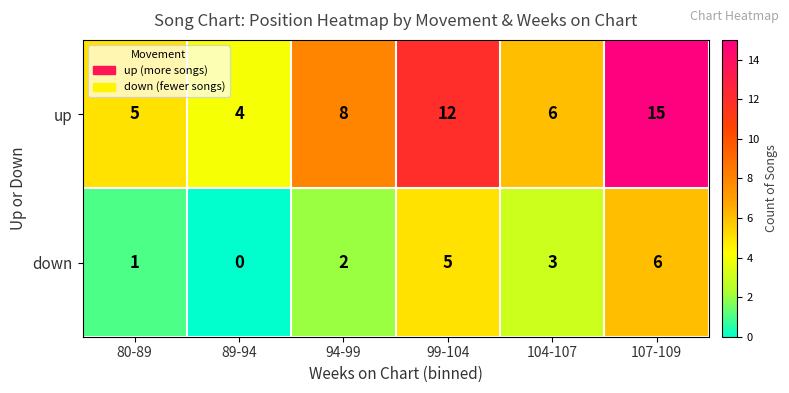

What is the difference between the maximum and minimum values in the down series?

6